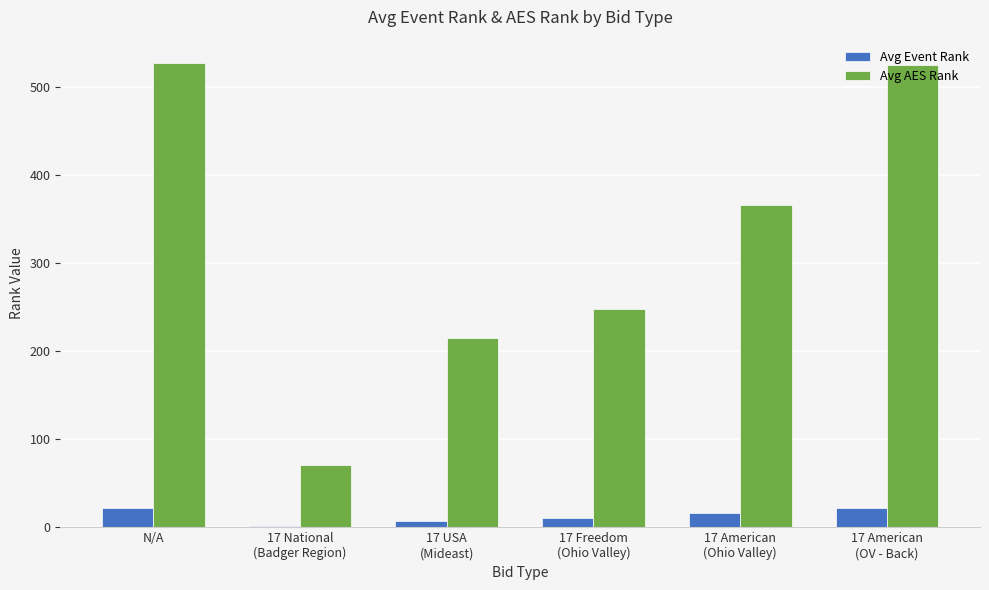

Are the bars grouped side by side (vs. stacked)?

Yes